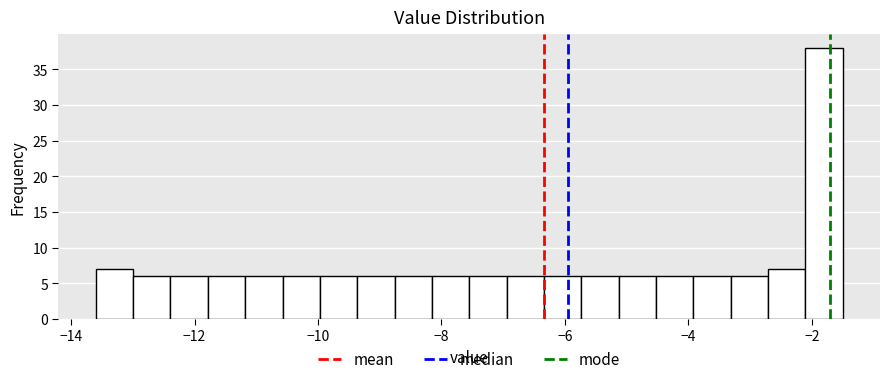

Read against the x-axis, roughly where is the centre of the tallest bar?

-1.8